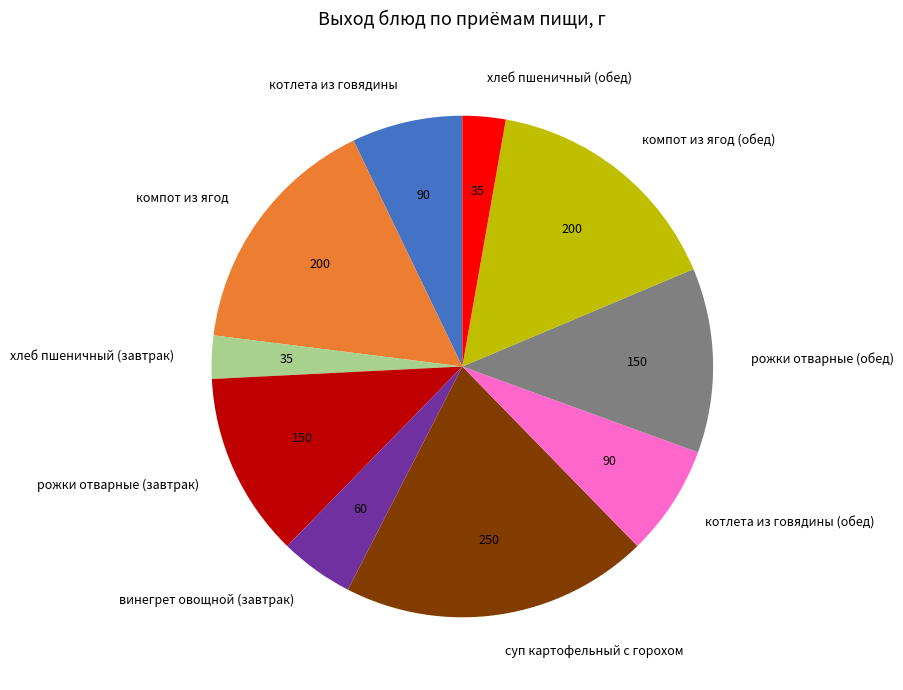

Is the sum of компот из ягод and котлета из говядины (обед) greater than half?

No